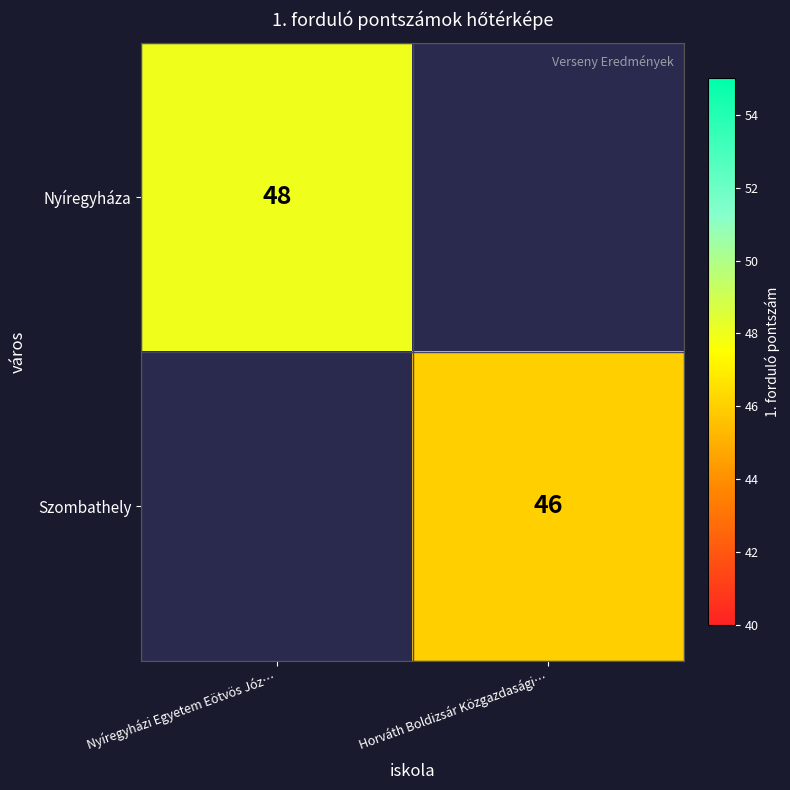

Is it true that Nyíregyháza equals 78 at Nyíregyházi Egyetem Eötvös Józ…?

False